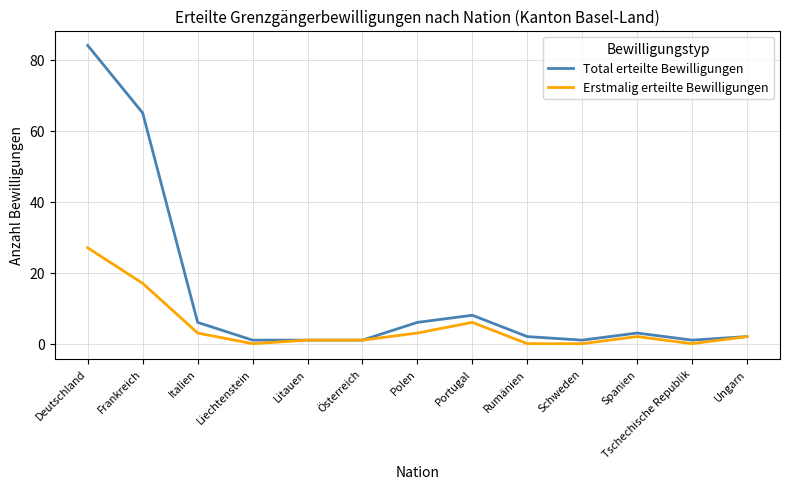

Reading right to left, transcribe all the data shown in this chart.

Total erteilte Bewilligungen: 2	1	3	1	2	8	6	1	1	1	6	65	84
Erstmalig erteilte Bewilligungen: 2	0	2	0	0	6	3	1	1	0	3	17	27